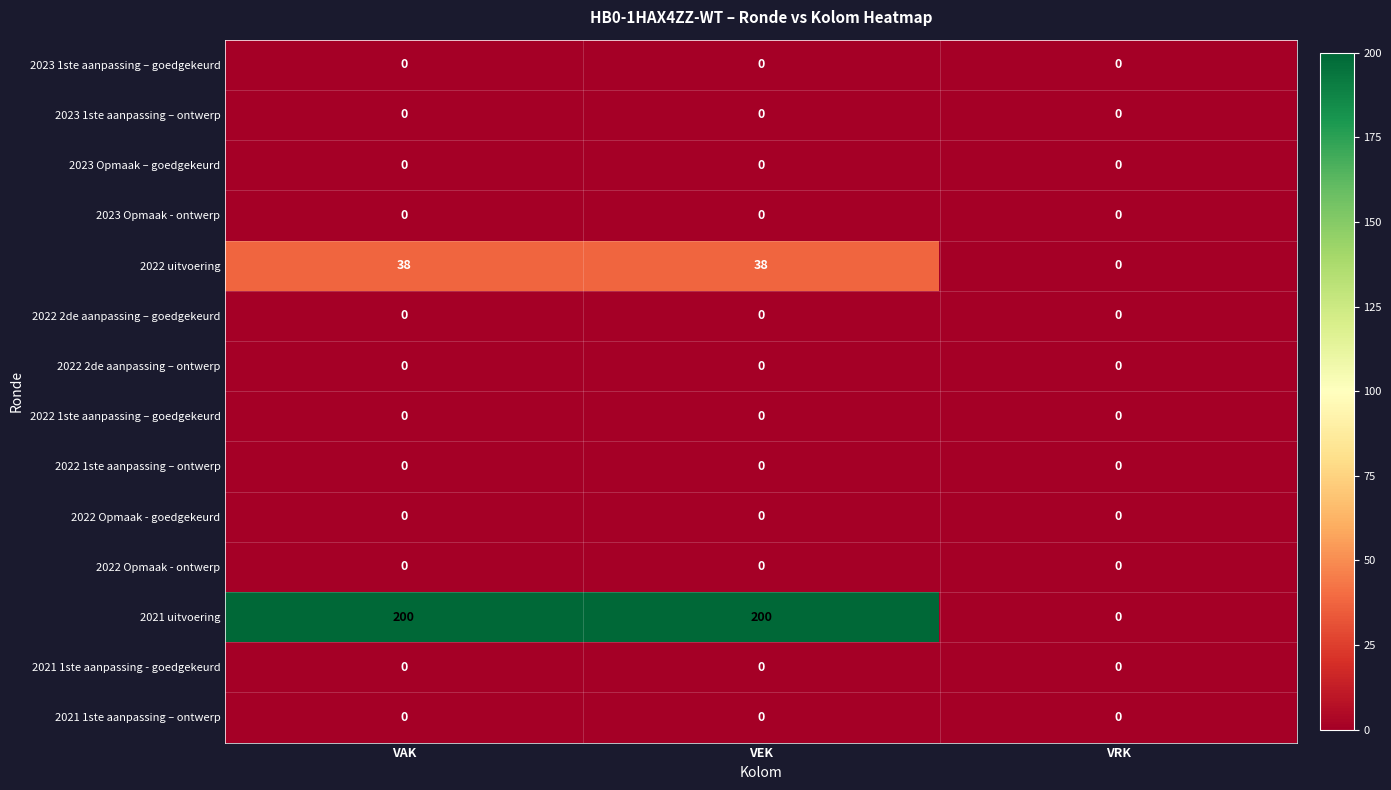

Which series has the largest total across all categories?

2021 uitvoering